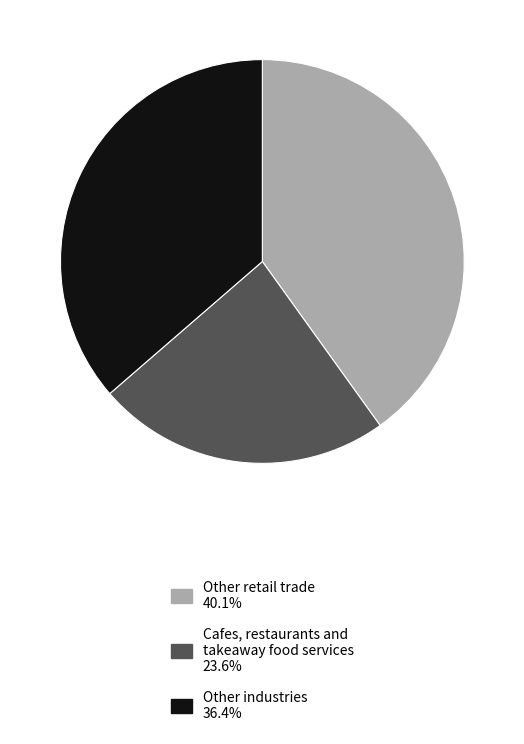

Does any single category account for the majority?

No